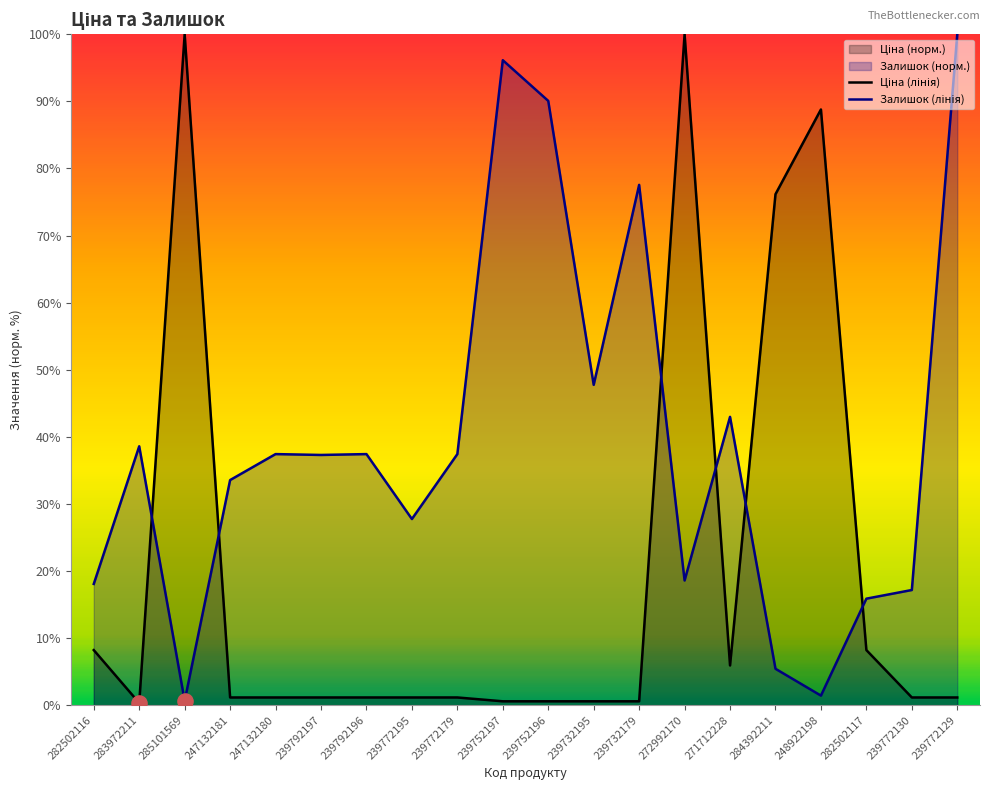

What is the total value across all series at 239752197?

96.7